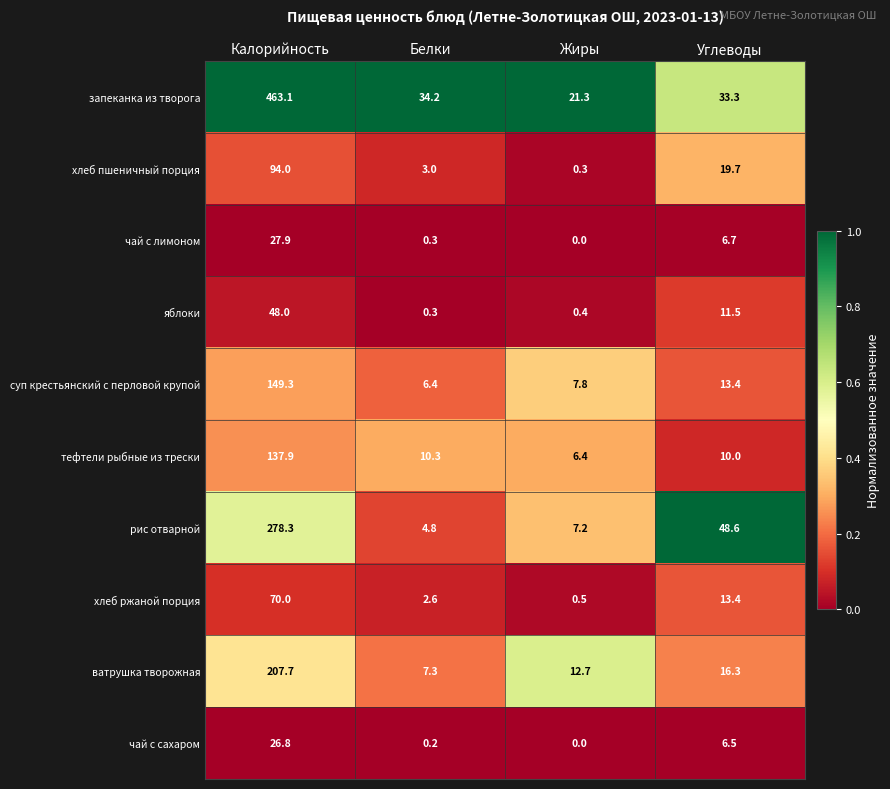

List the series in order of their peak value, lowest first.

чай с сахаром, чай с лимоном, яблоки, хлеб ржаной порция, хлеб пшеничный порция, тефтели рыбные из трески, суп крестьянский с перловой крупой, ватрушка творожная, рис отварной, запеканка из творога